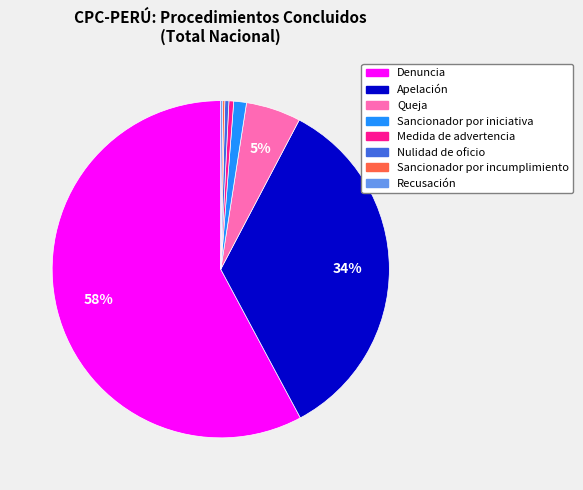

To the nearest percent, what is the average slice percentage?

12%